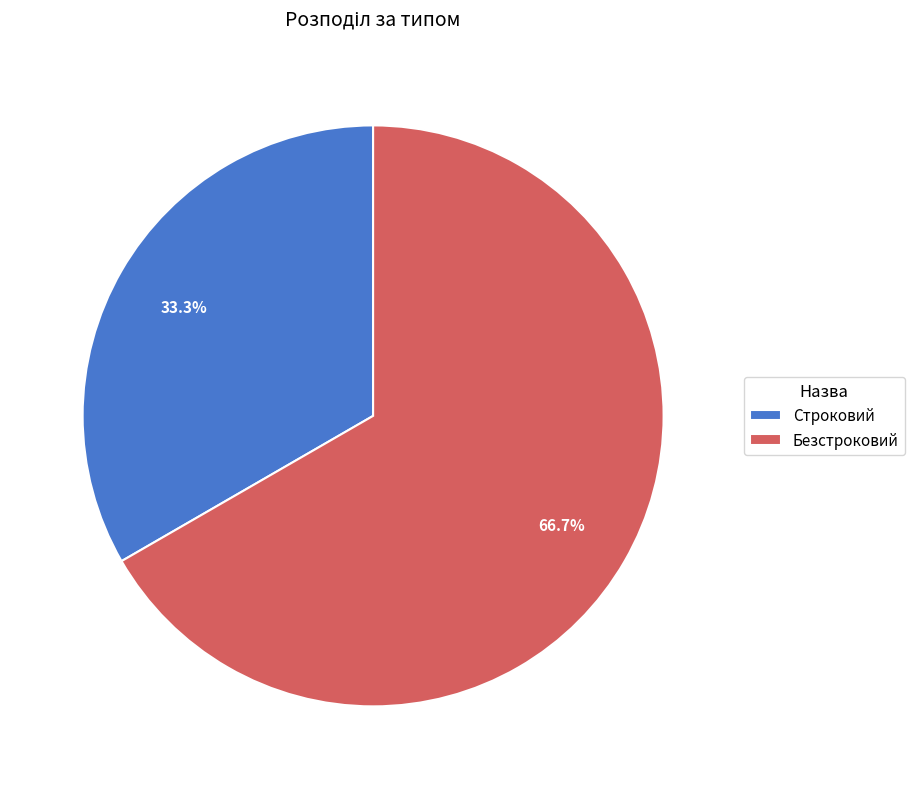

The Безстроковий slice represents 73% of the pie. True or false?

False